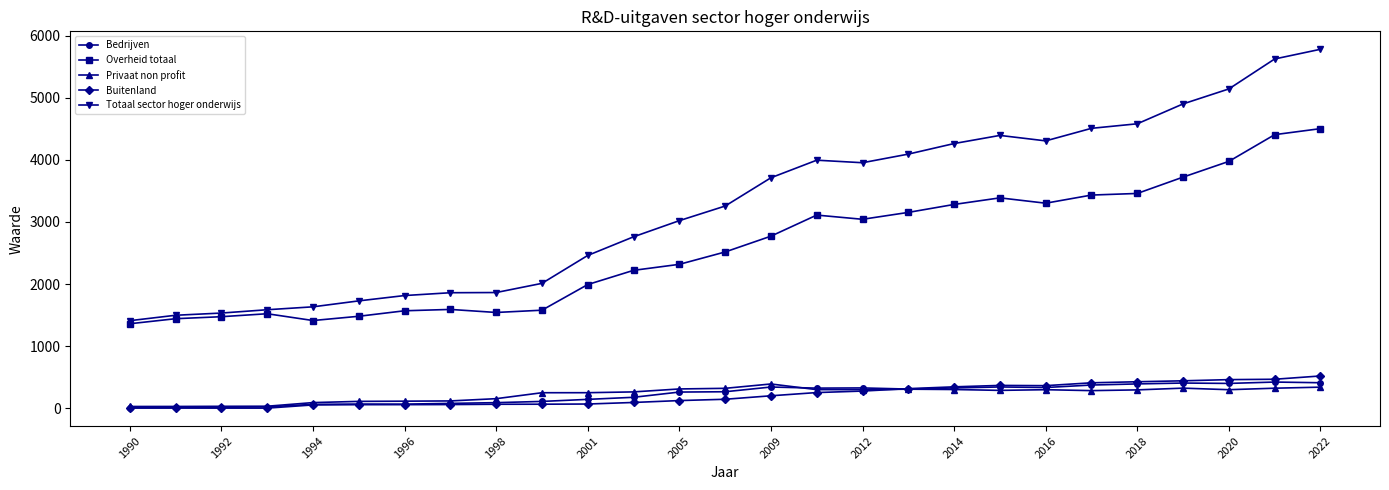

True or false: Privaat non profit has more than 0 interior local peaks.

True